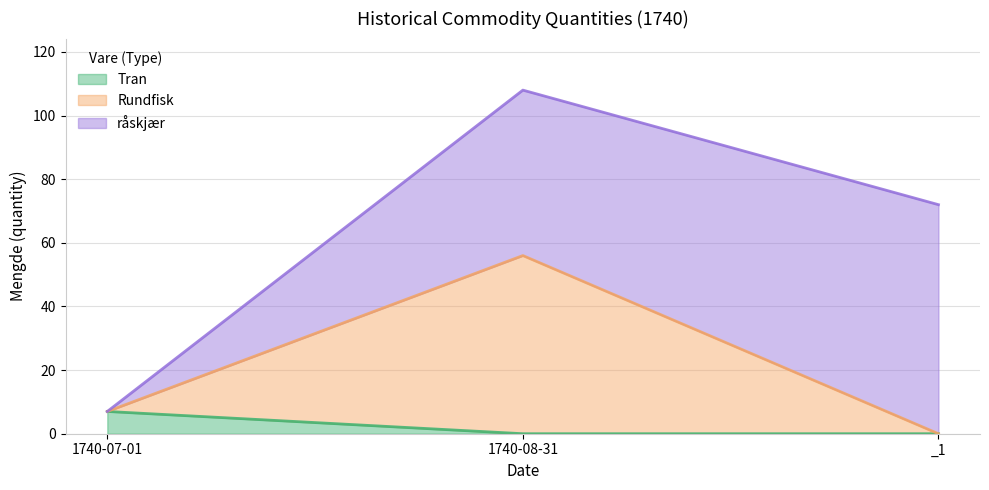

What is the value of the Rundfisk point at the 1st from the left?

7